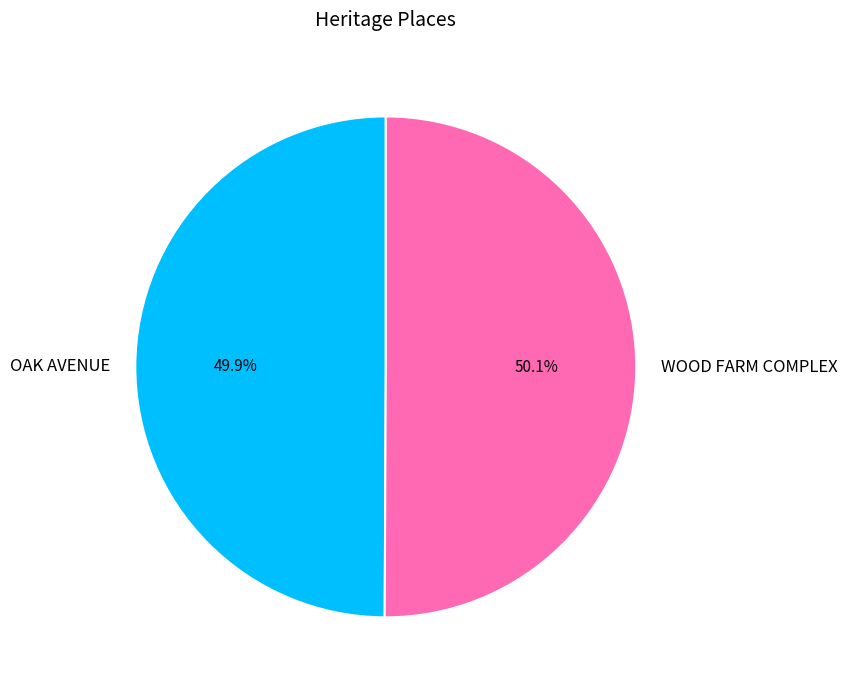

What is the ratio of the value at OAK AVENUE to the value at WOOD FARM COMPLEX?

1.0